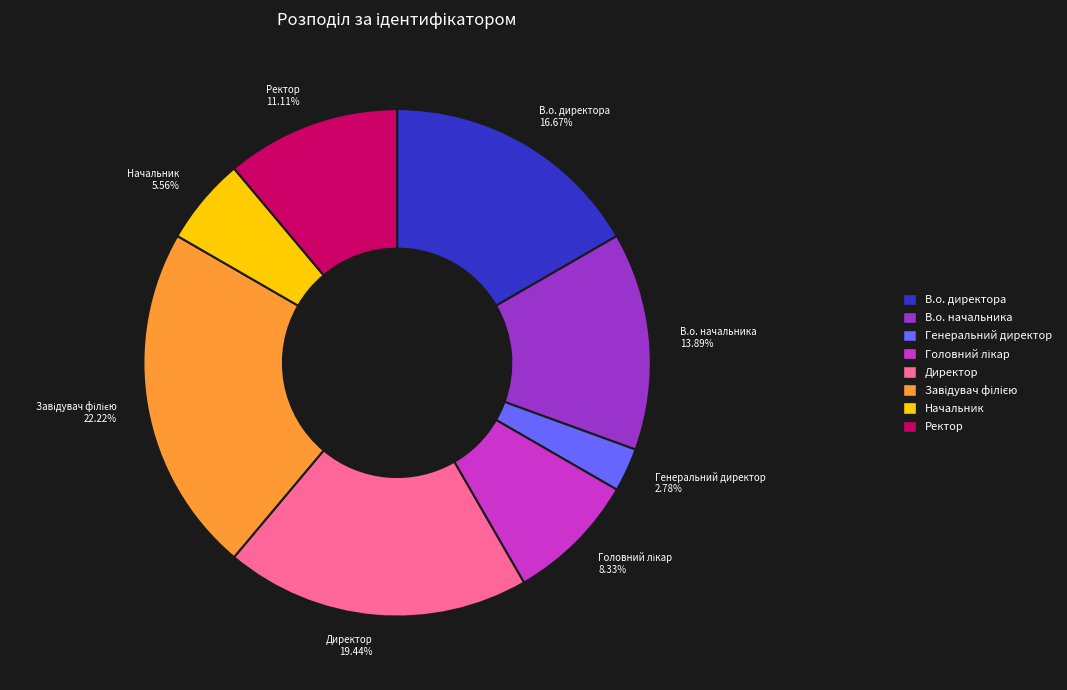

What percentage is the В.о. директора slice, to the nearest percent?

17%